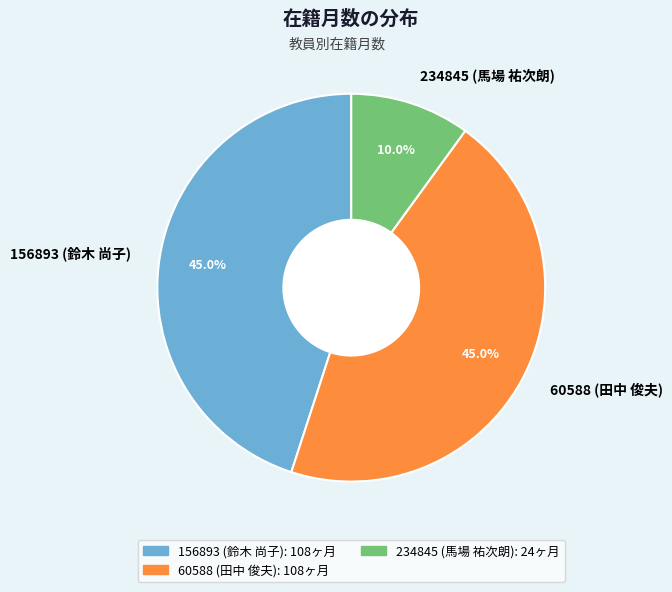

To the nearest percent, what is the average slice percentage?

33%